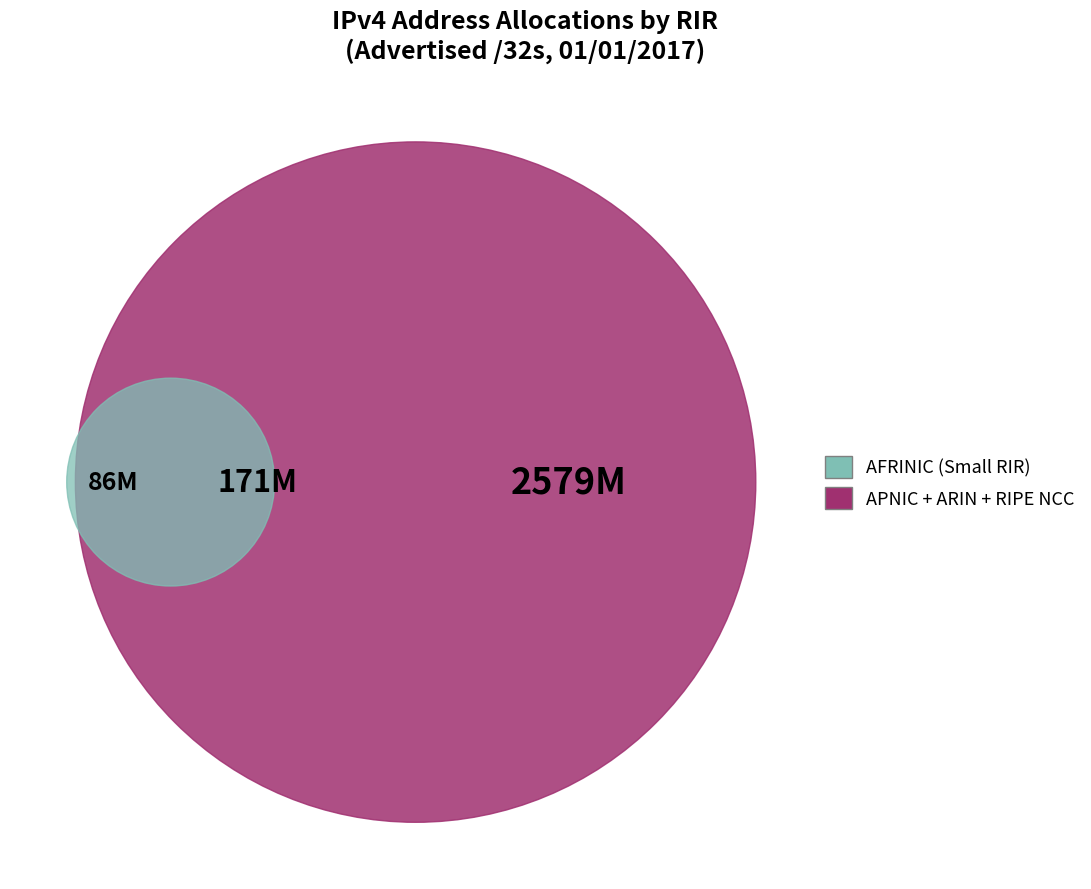

True or false: apnic accounts for 20% of the total.

False